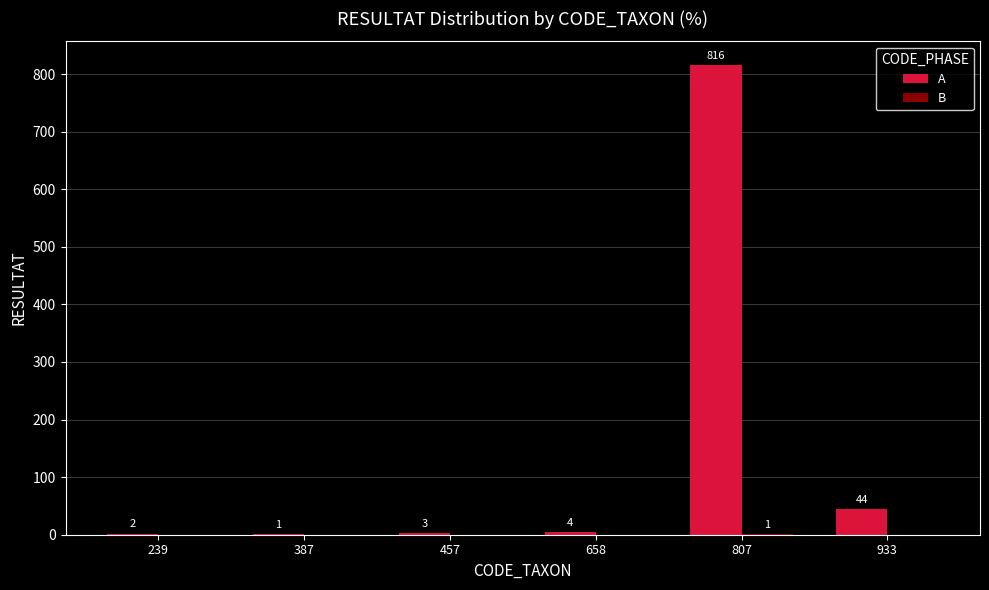

Is it true that A equals 44 at 933?

True